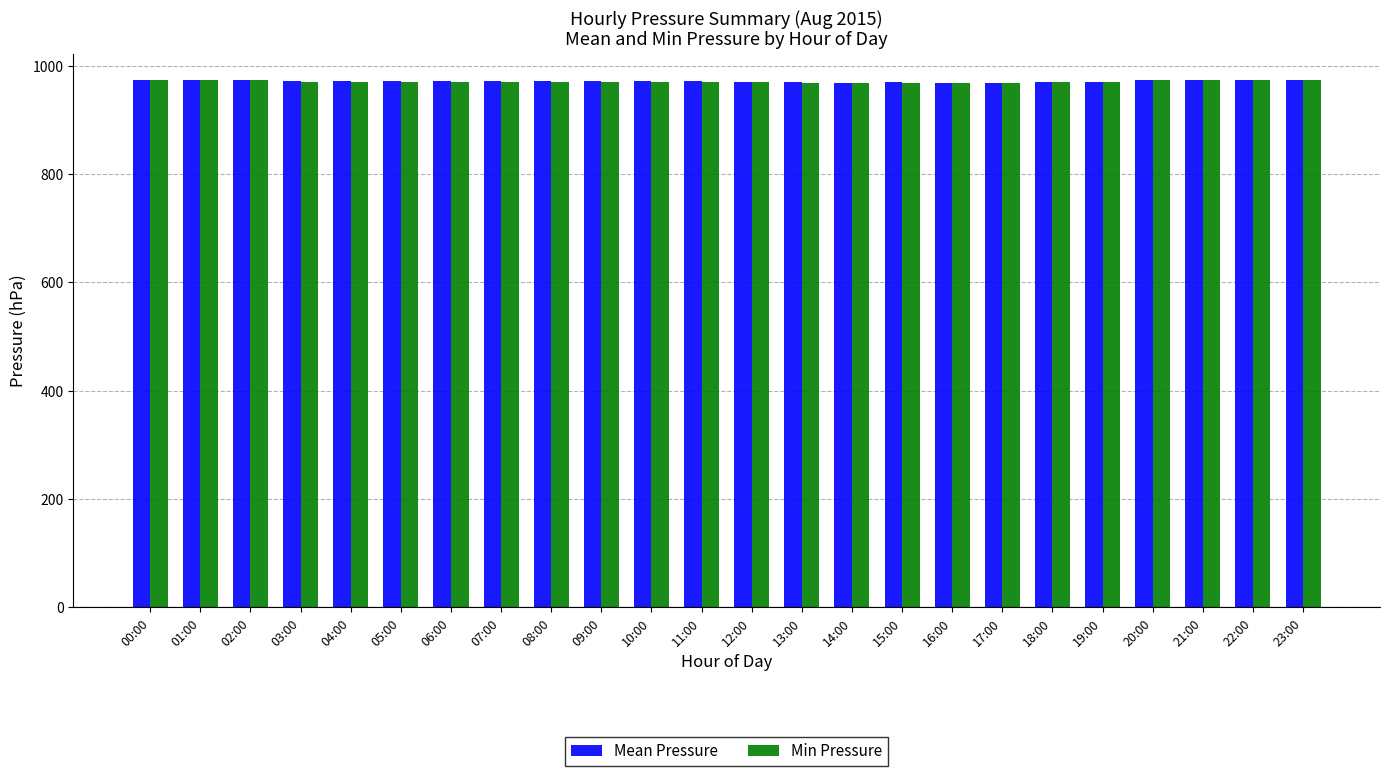

How many data points does each series have?

24